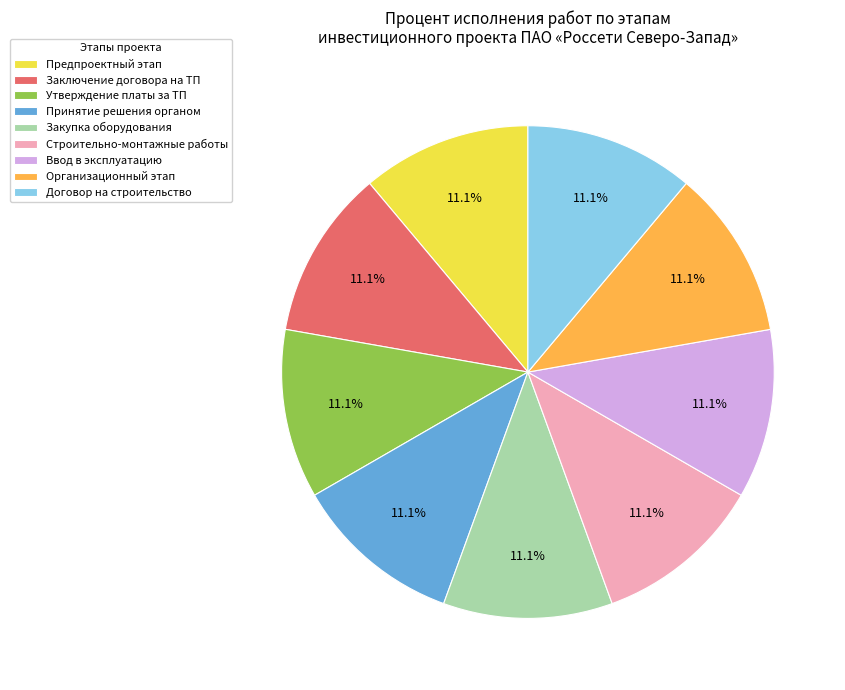

Does Договор на строительство represent more than half of the total?

No